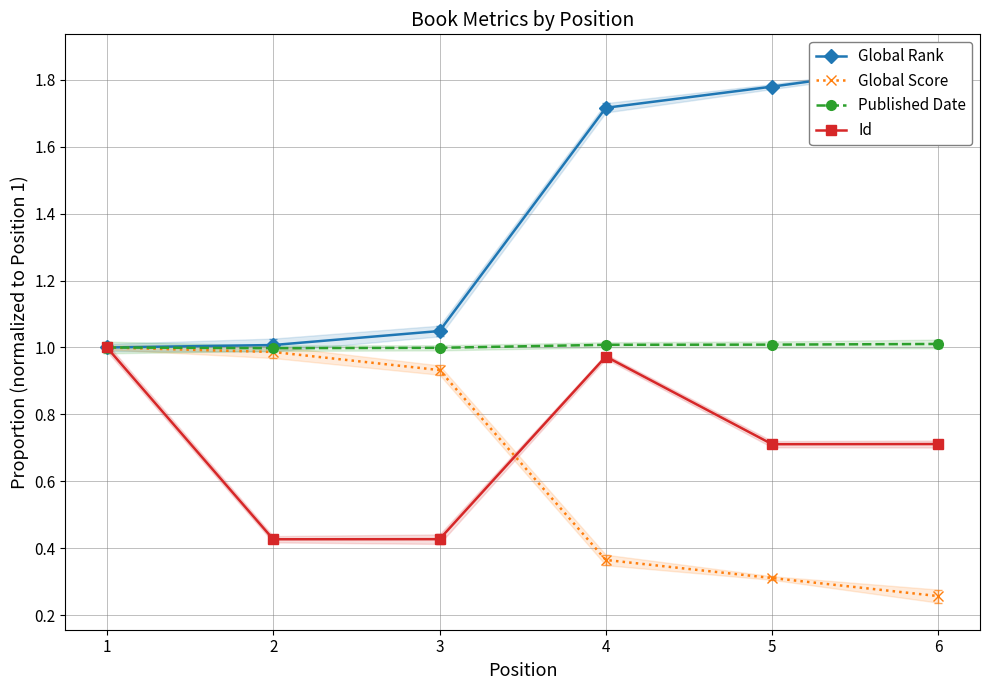

What is the lowest value of the Global Rank series?

1.0